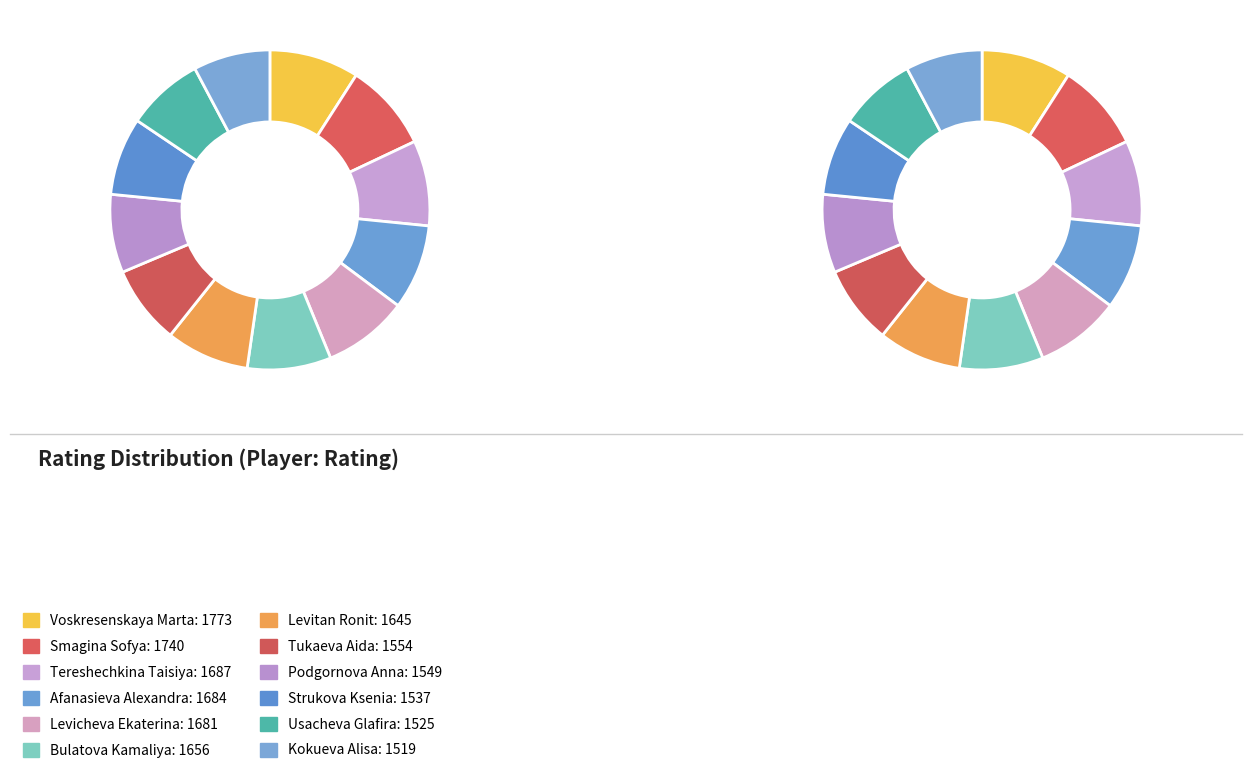

Count the number of slices in the pie.

12